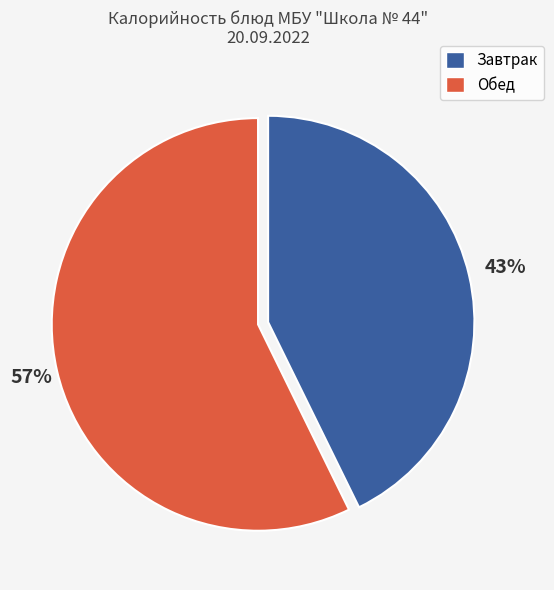

To the nearest percent, what is the average slice percentage?

50%